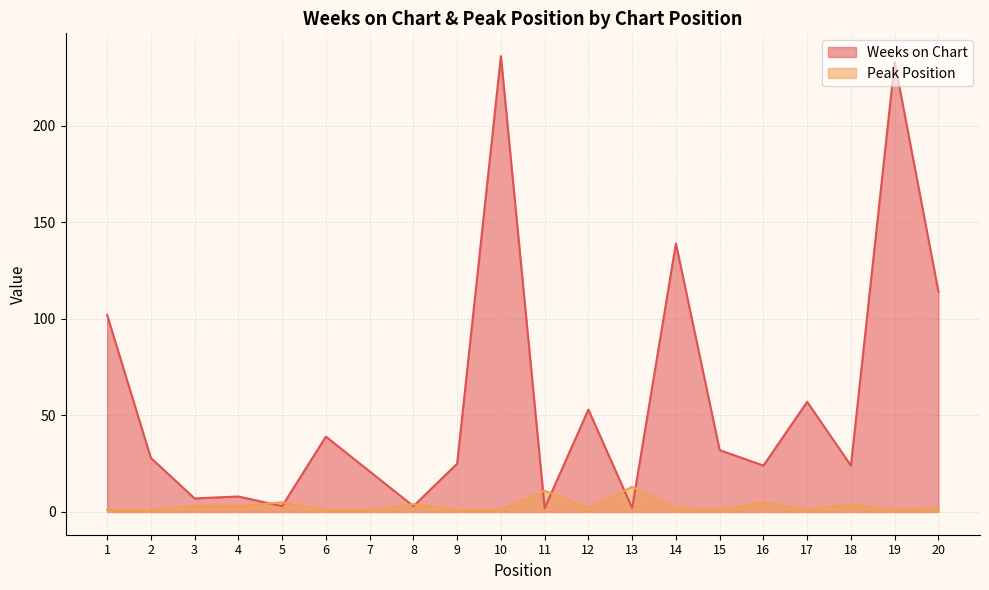

What is the maximum value for Peak Position?

13